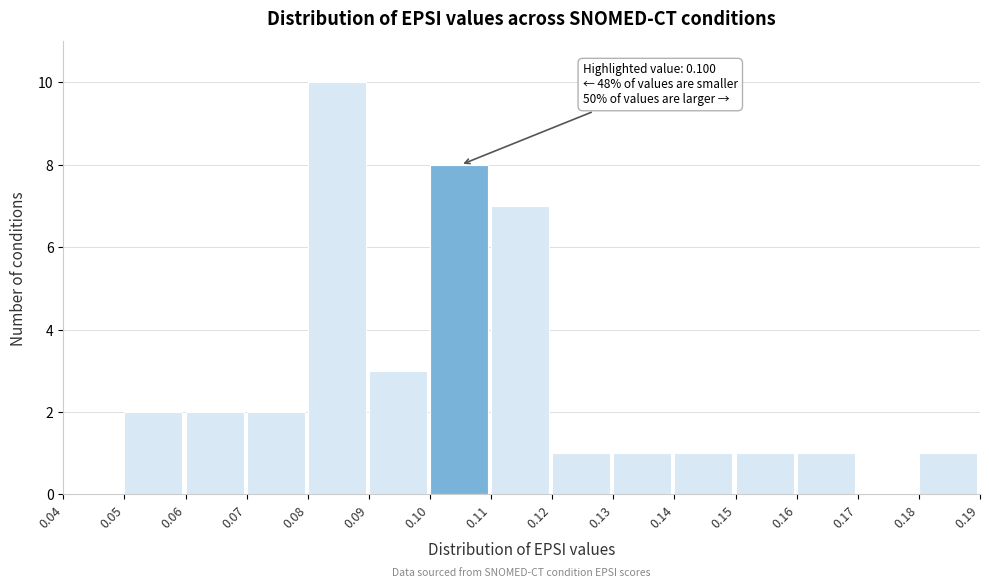

Which range on the x-axis has the tallest bar?

0.08 to 0.09